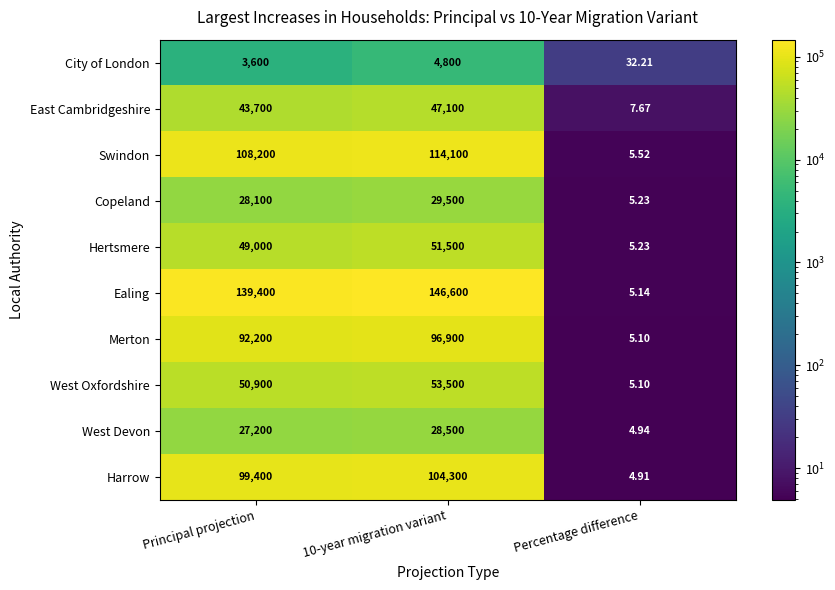

Is the value of Ealing at Percentage difference greater than the value of West Oxfordshire at Principal projection?

No